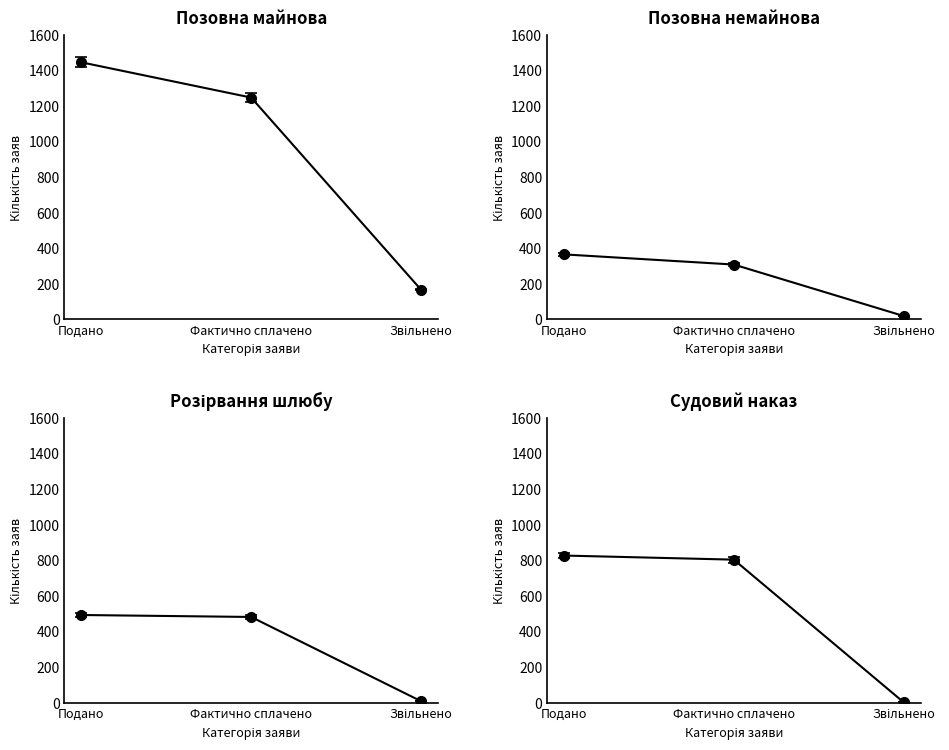

At which label does Кількість заяв (позовна майнова) first exceed 1246?

Подано